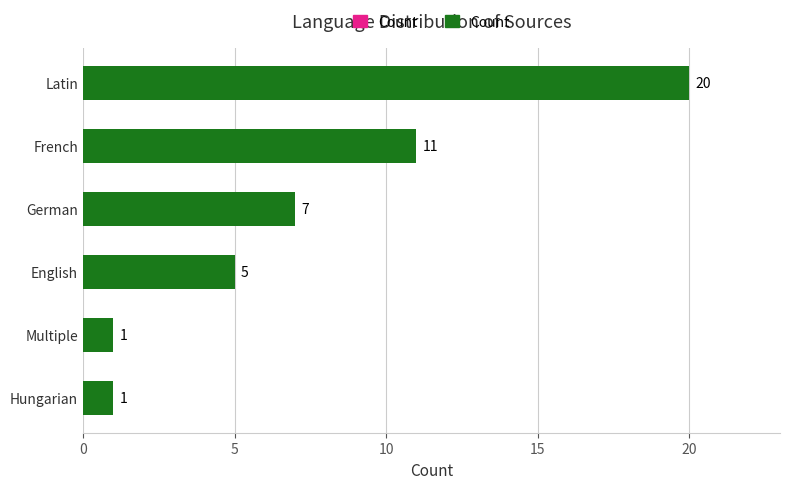

What is the difference between the values at English and Multiple?

4